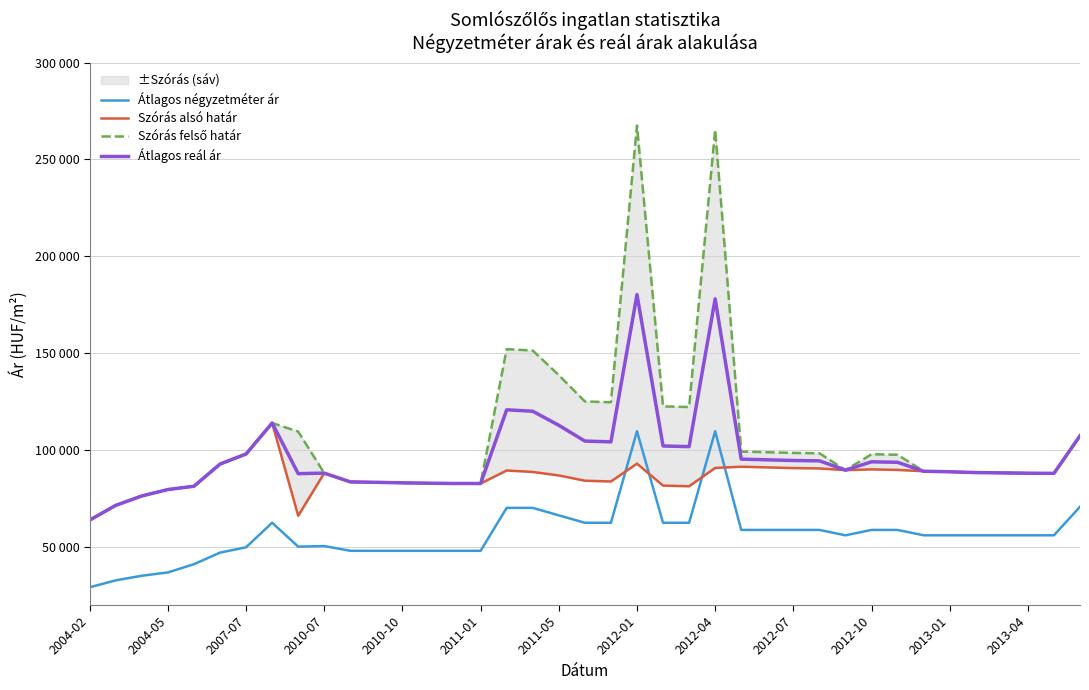

What is the difference between the second highest and minimum values in the Átlagos négyzetméter ár series?

80548